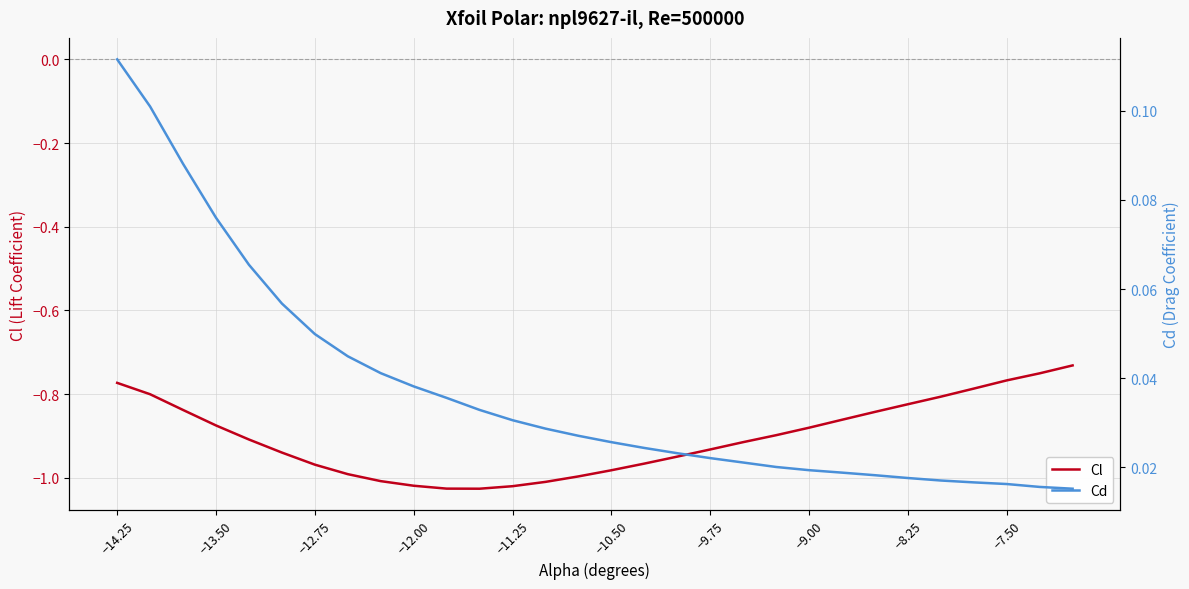

How many lines are shown in the chart?

2